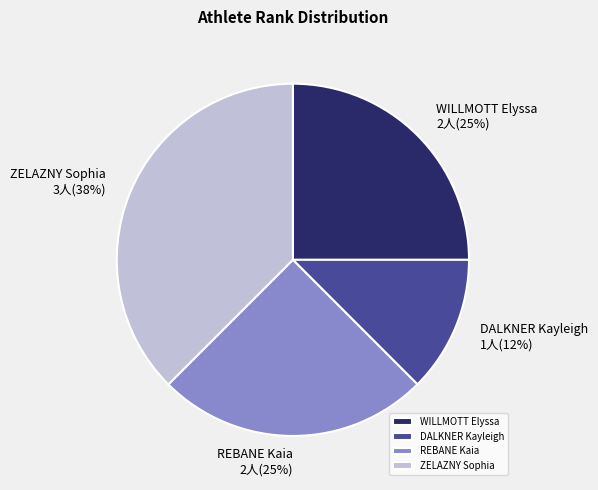

Which has a higher value, DALKNER Kayleigh or ZELAZNY Sophia?

ZELAZNY Sophia